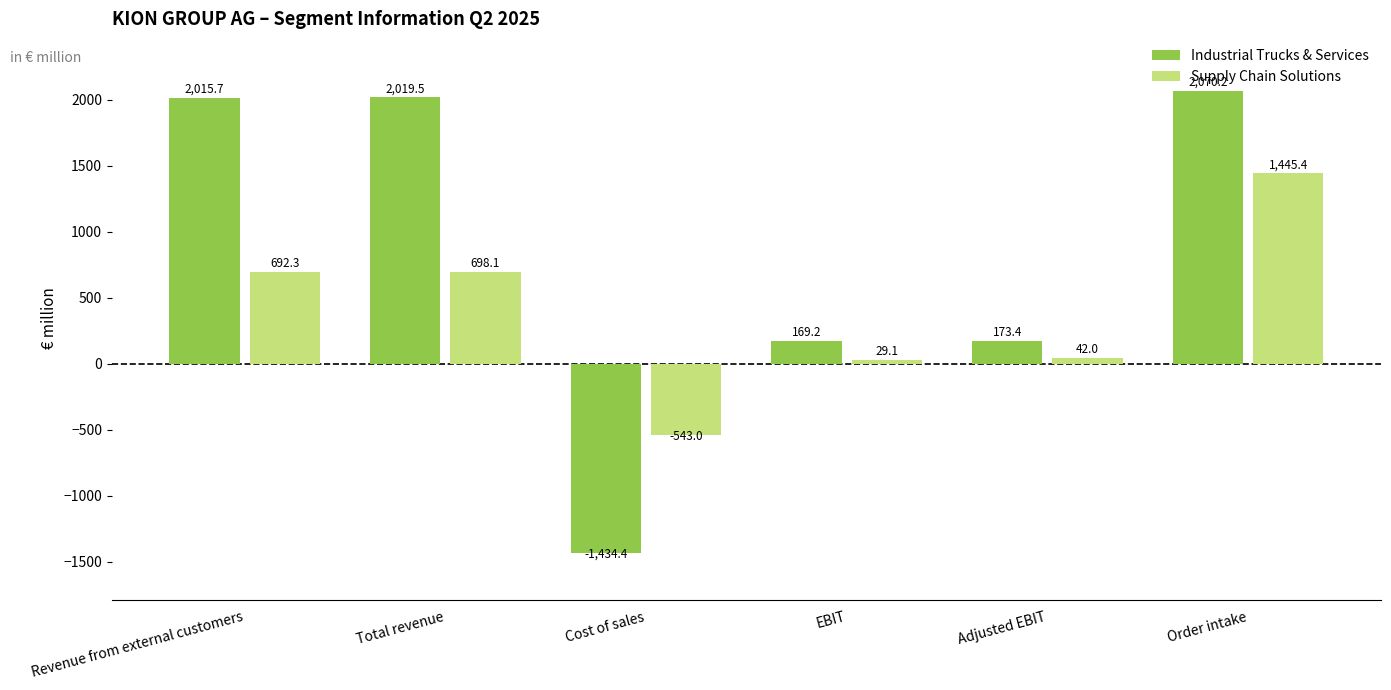

What is the label of the 4th bar from the left?

EBIT